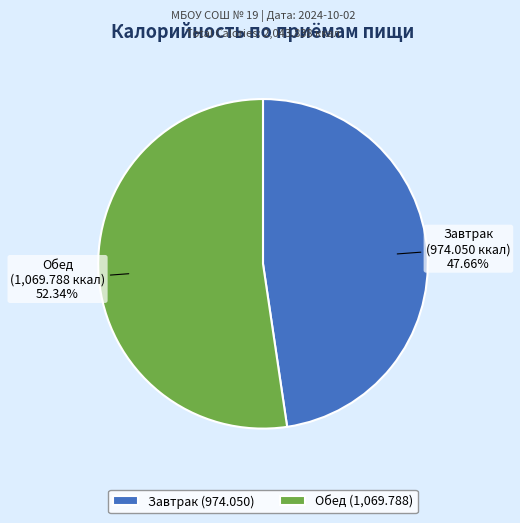

How many slices are in this pie chart?

2